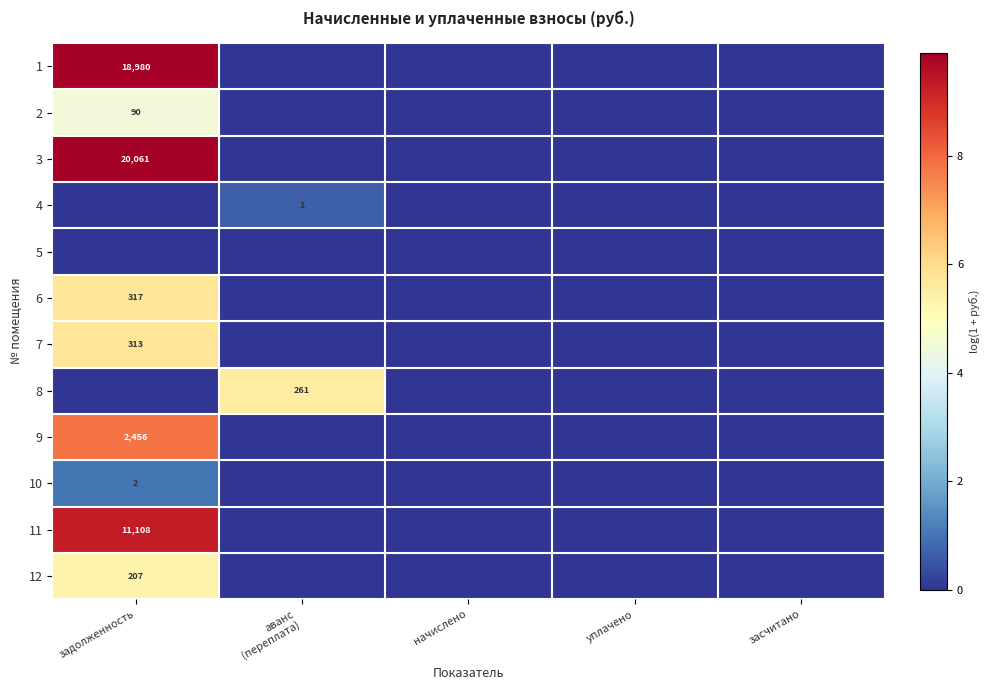

Where is 1 nearest to the value 4?

аванс (переплата)